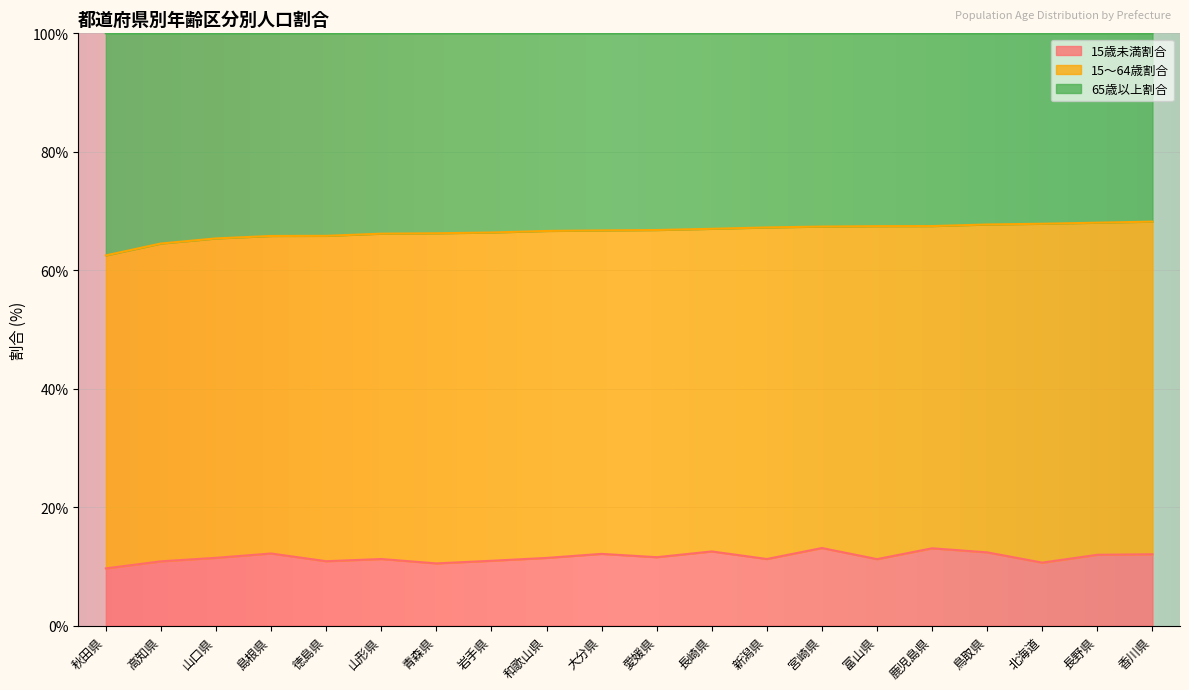

The value of 15歳未満割合 at 大分県 is 12.1. True or false?

True